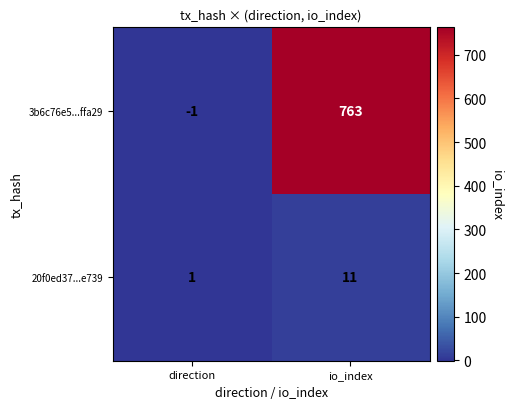

What is the difference between the maximum and minimum values in the 20f0ed37...e739 series?

10